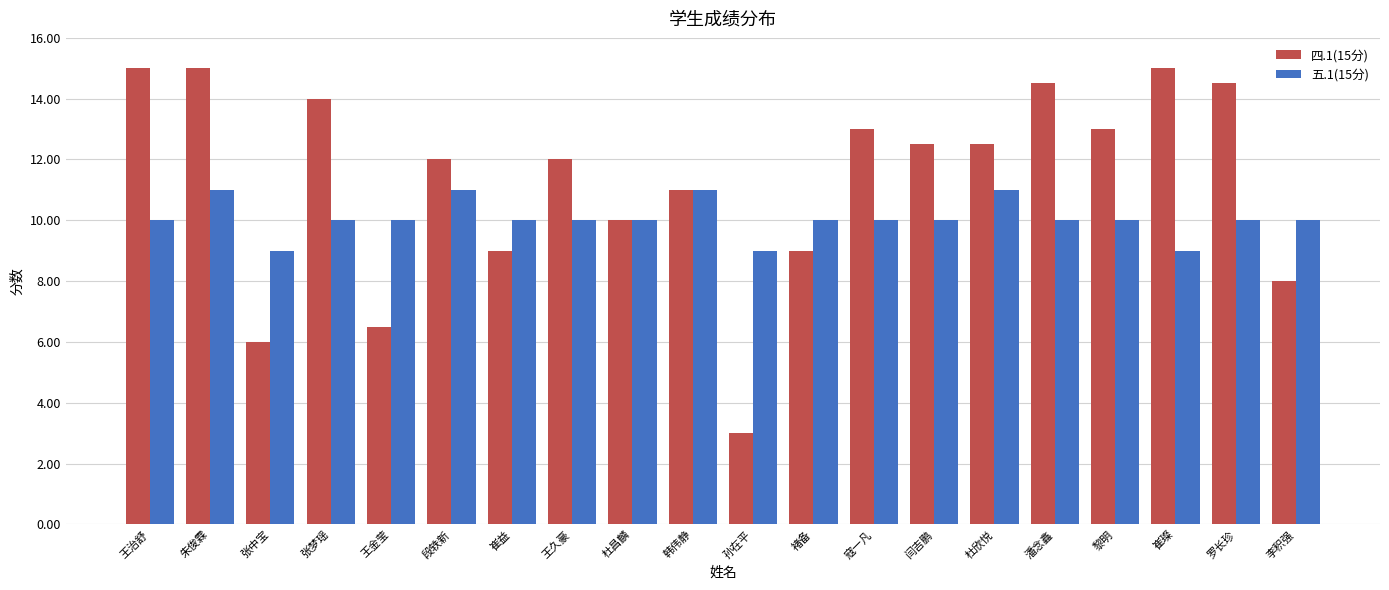

Between 寇一凡 and 崔璨, which series saw the biggest shift?

四.1(15分)